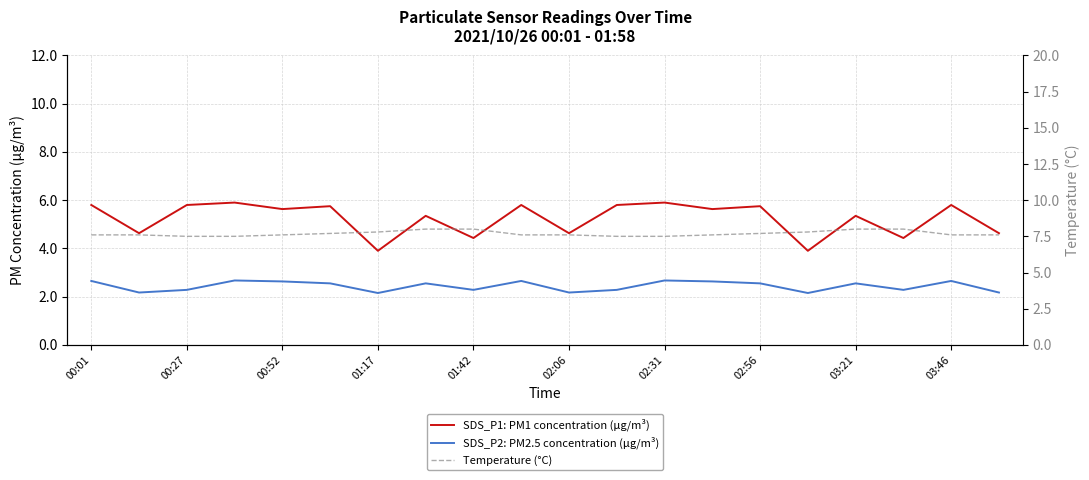

Is the value of SDS_P2: PM2.5 concentration (μg/m³) at 00:52 greater than the value of SDS_P1: PM1 concentration (μg/m³) at 01:17?

No